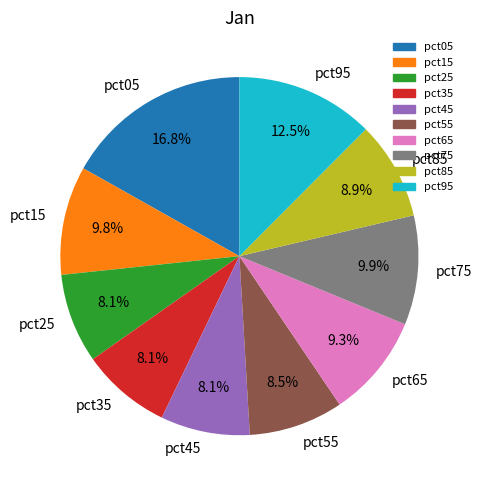

What is the largest slice in the pie chart?

pct05